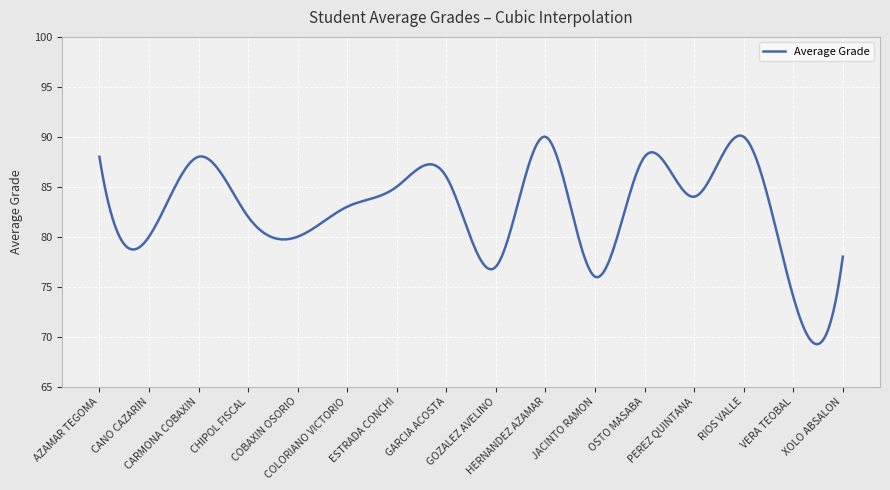

What is the difference between the maximum and minimum values?

20.9